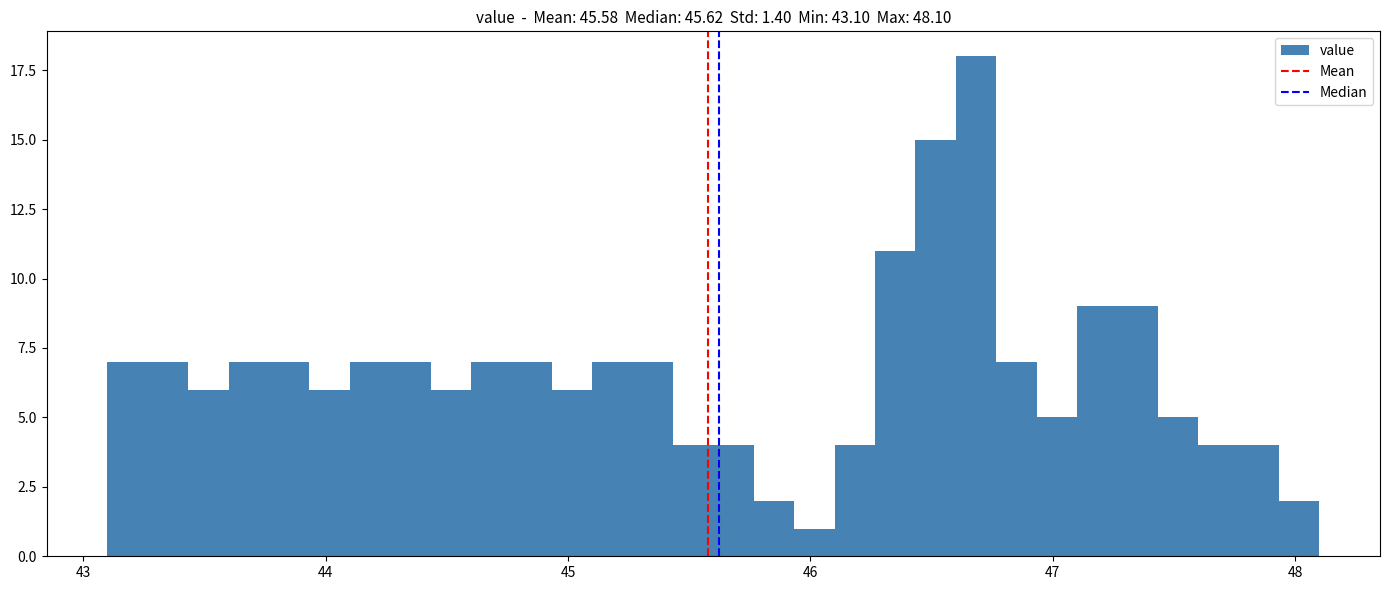

Around what value on the x-axis is the tallest bar? Give the approximate position of its centre, as read against the axis.

46.7